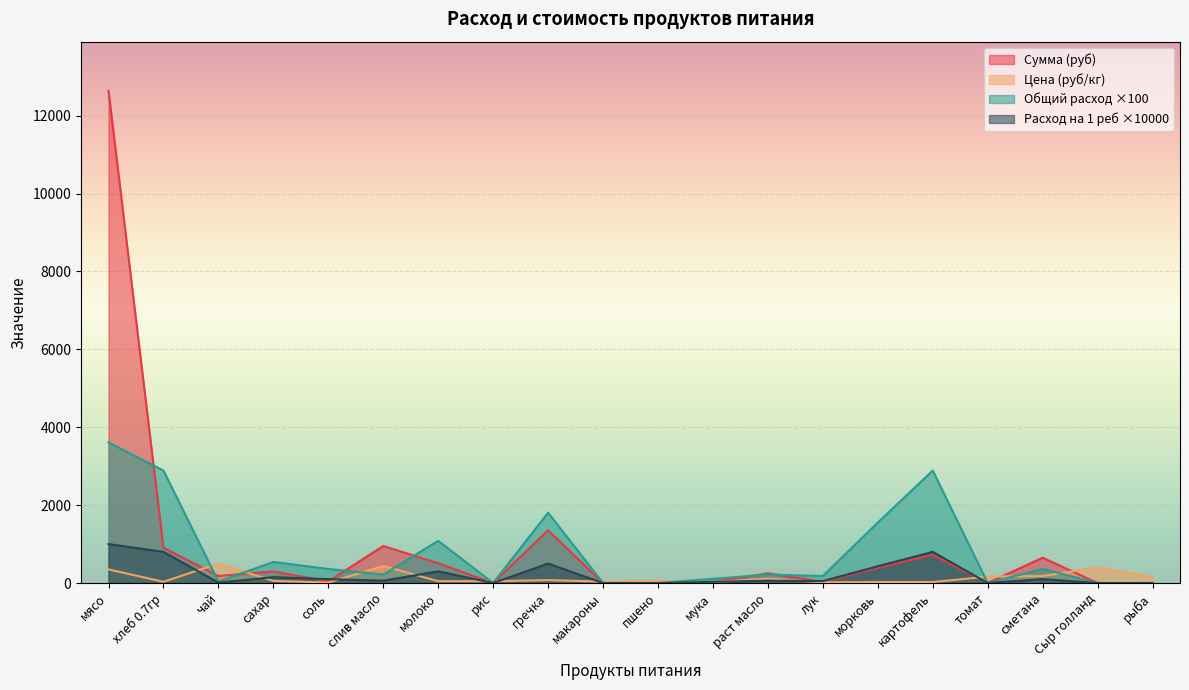

The value of Сумма (руб) at макароны is 0.0. True or false?

True